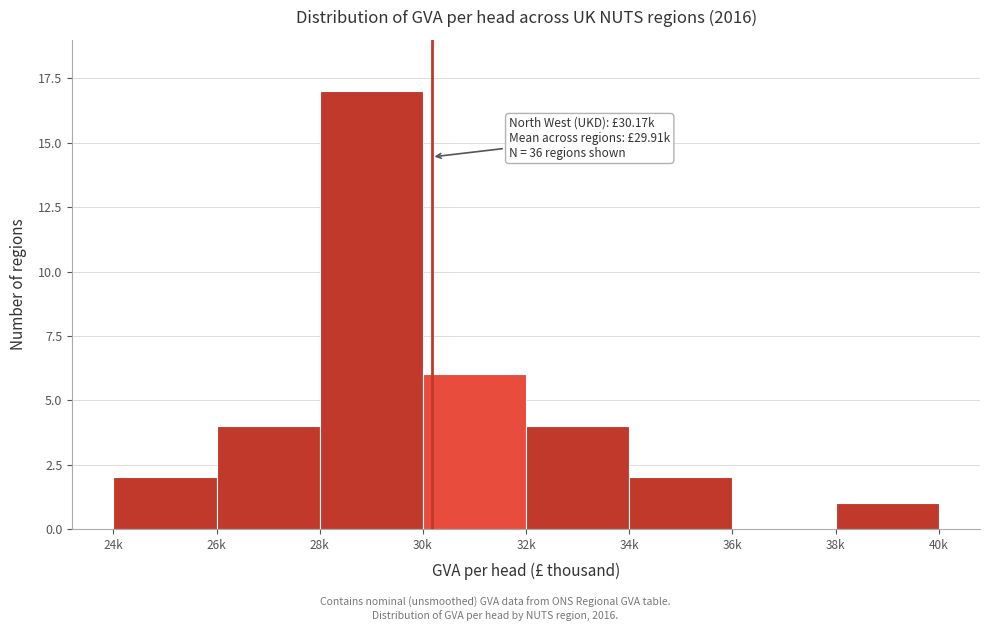

Reading left to right, what are all the values shown in this chart?

24k=2	26k=4	28k=17	30k=6	32k=4	34k=2	36k=0	38k=1